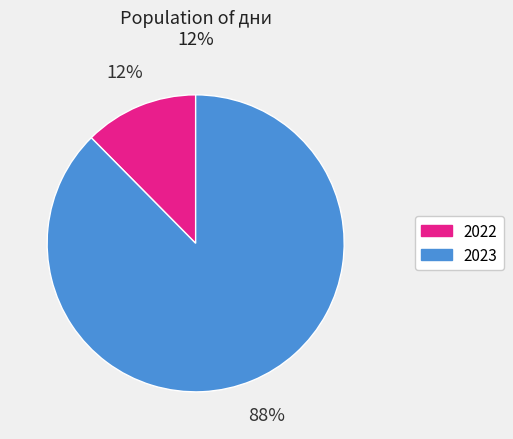

To the nearest percent, what portion does 2023 represent?

88%